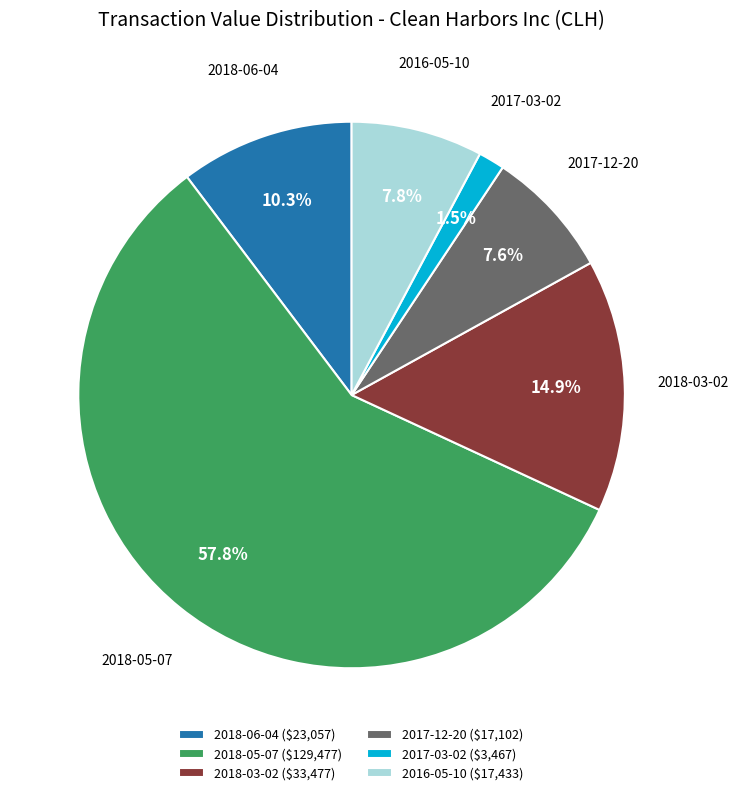

Is it true that 2018-05-07 is 50% of the pie?

False